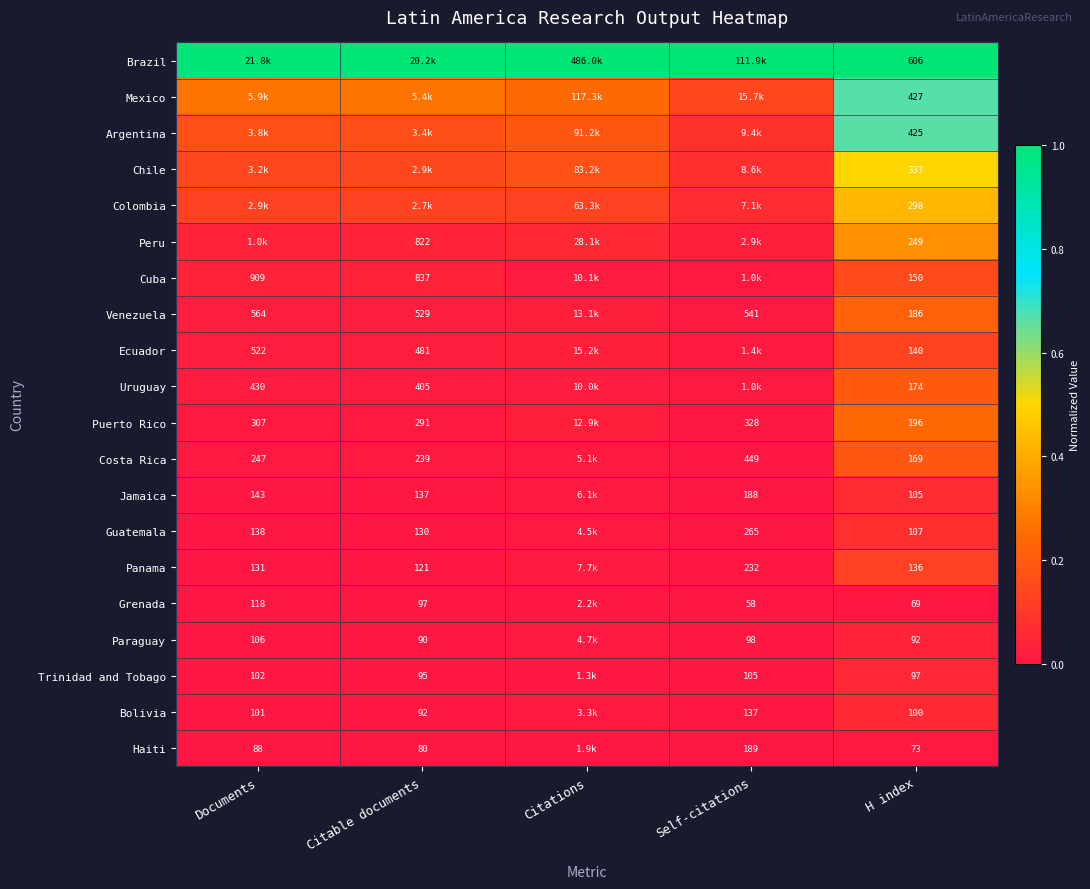

Rank the series at H index from highest to lowest value.

Brazil, Mexico, Argentina, Chile, Colombia, Peru, Puerto Rico, Venezuela, Uruguay, Costa Rica, Cuba, Ecuador, Panama, Guatemala, Jamaica, Bolivia, Trinidad and Tobago, Paraguay, Haiti, Grenada